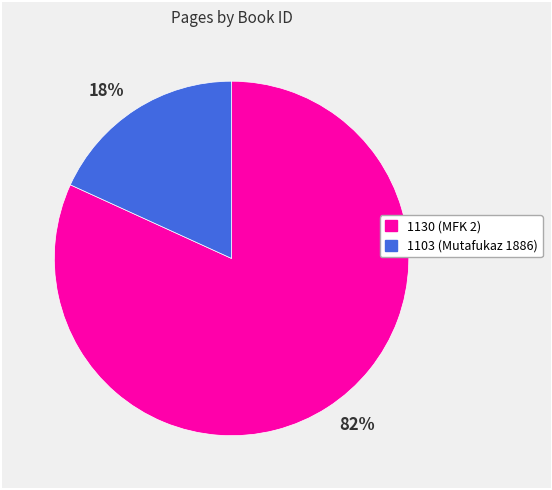

What is the majority slice?

82%